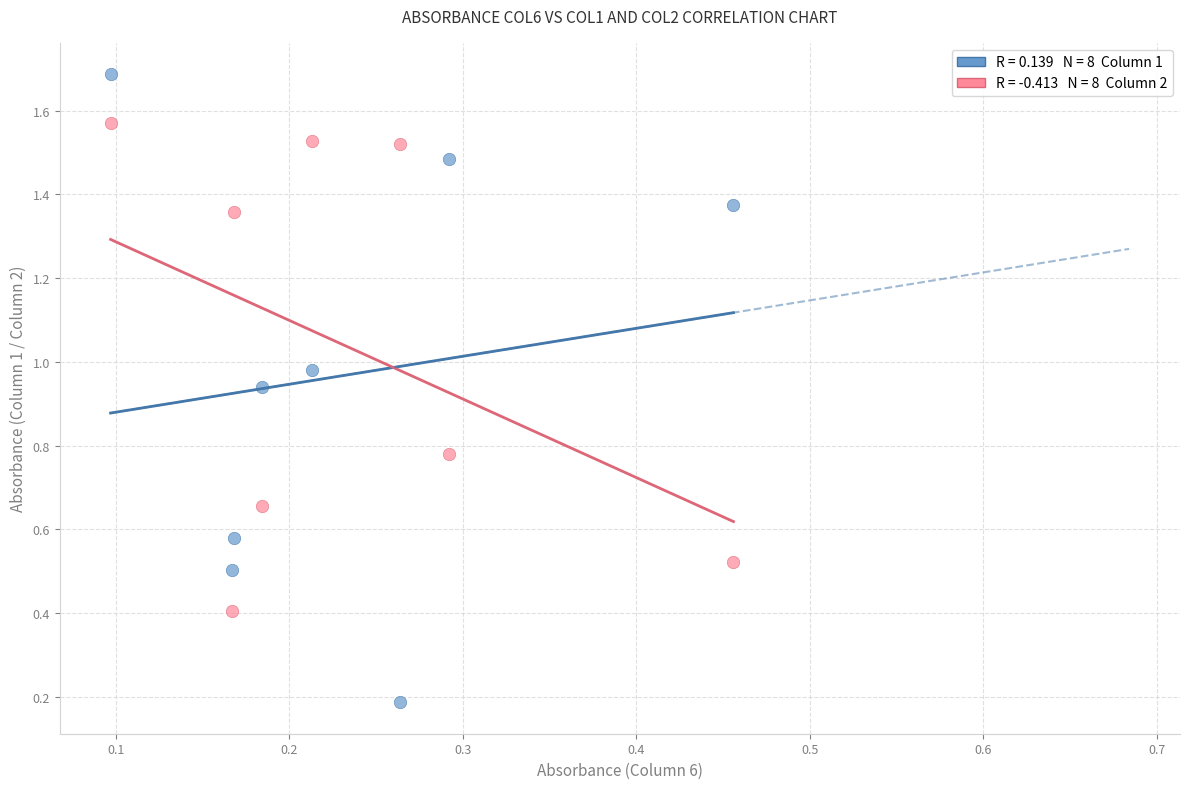

Across all data points, what is the range of X values (max minus min)?

0.4